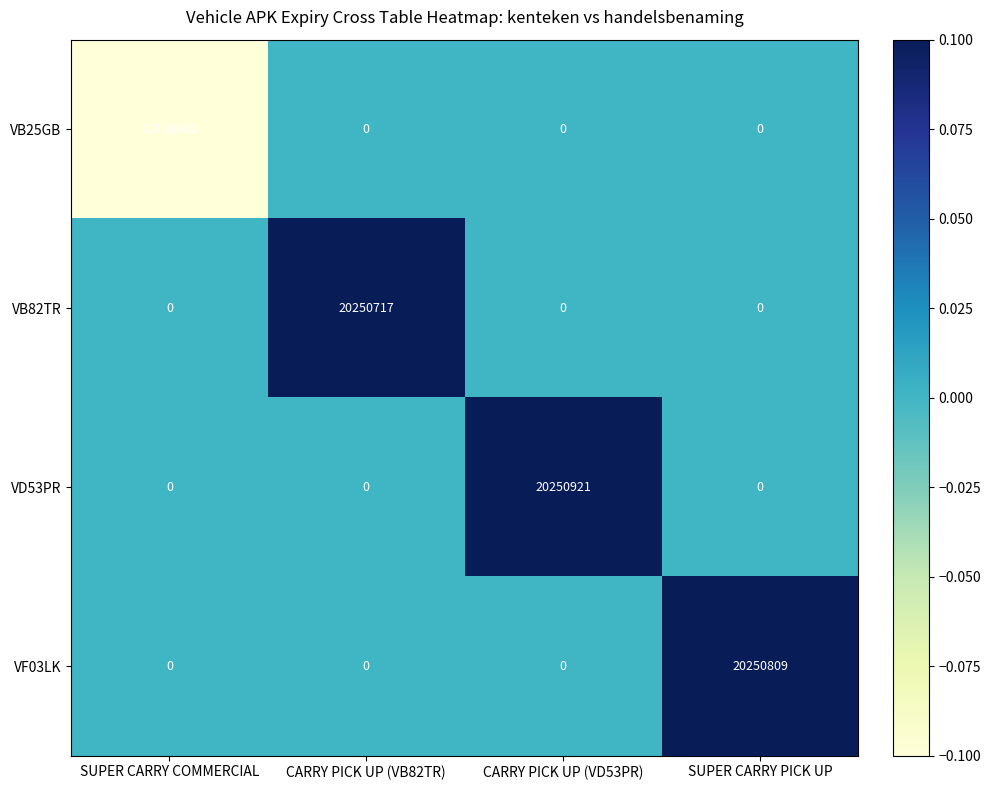

At which label does VB25GB reach its peak?

SUPER CARRY COMMERCIAL